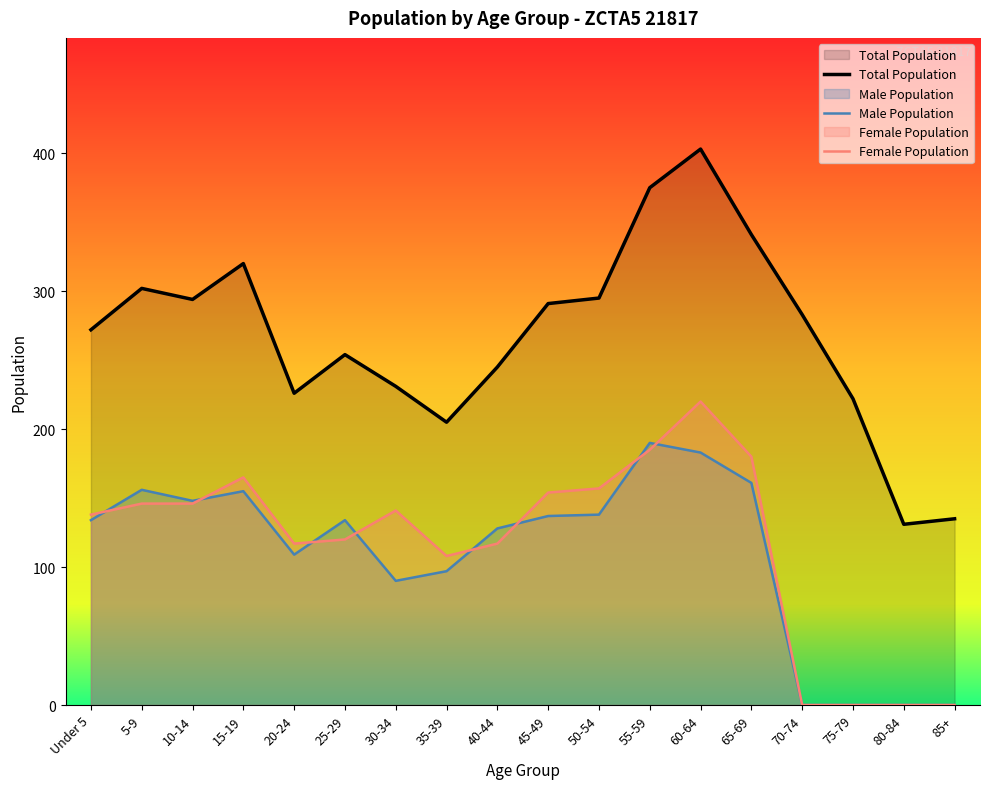

What is the sum of the Total Population values at 80-84 and 30-34?

362